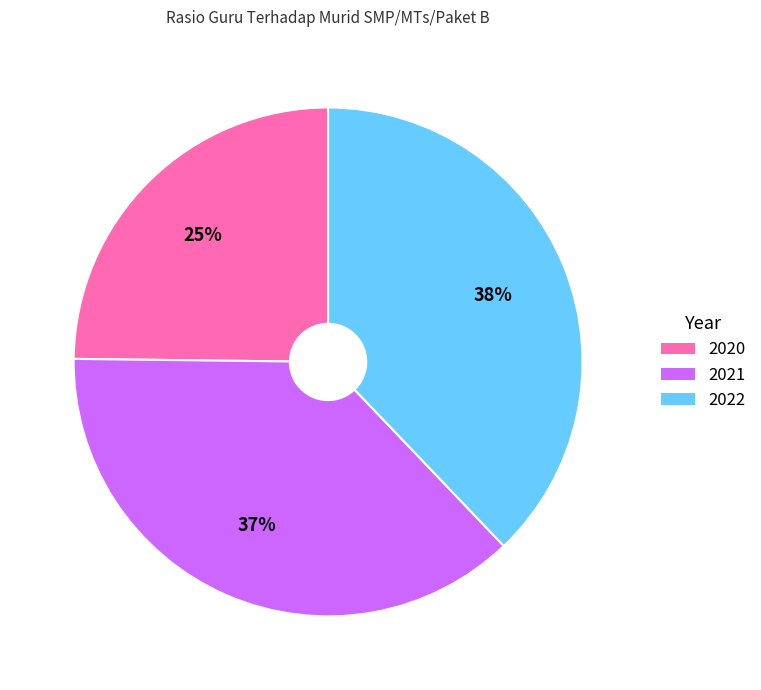

What is the largest slice in the pie chart?

2022